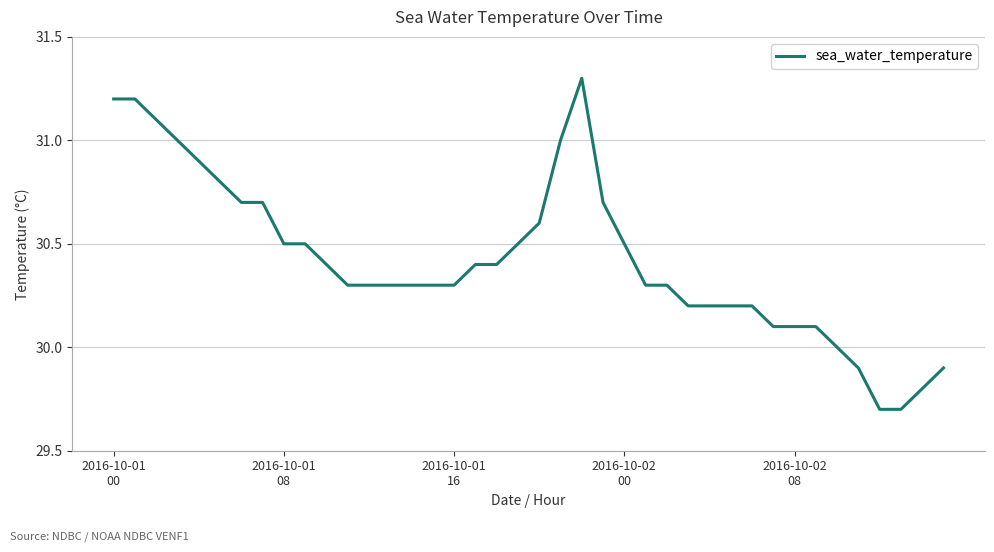

What is the smallest value displayed?

29.7